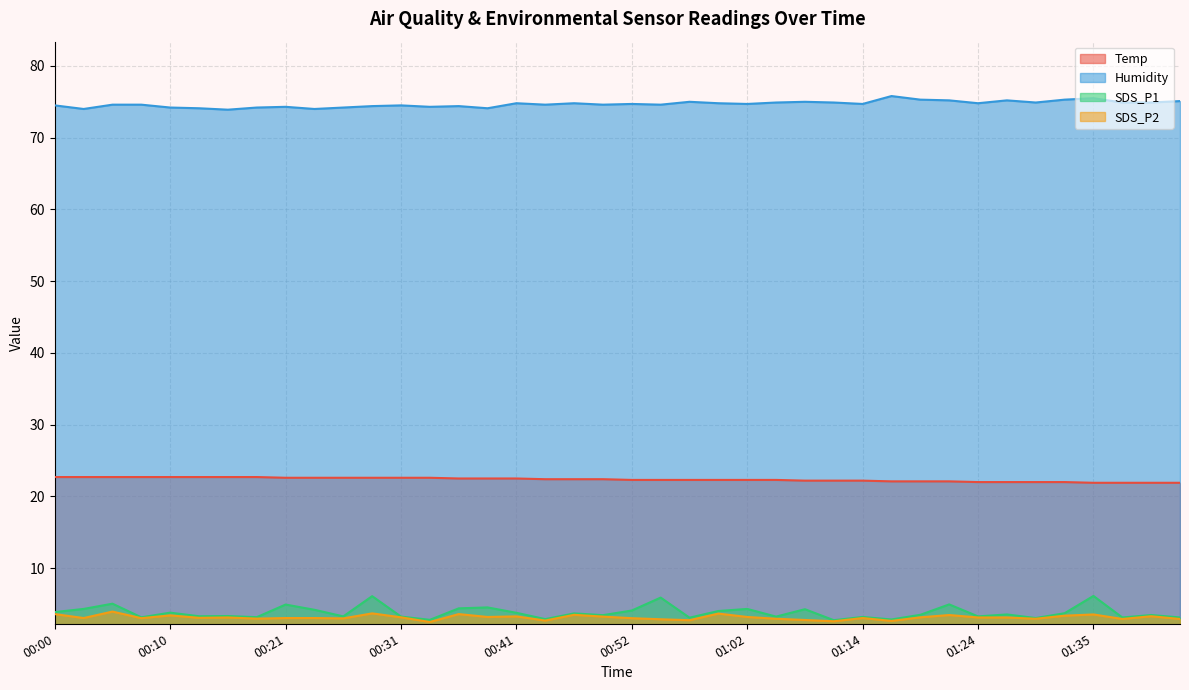

What is the average value of the Humidity series?

74.7